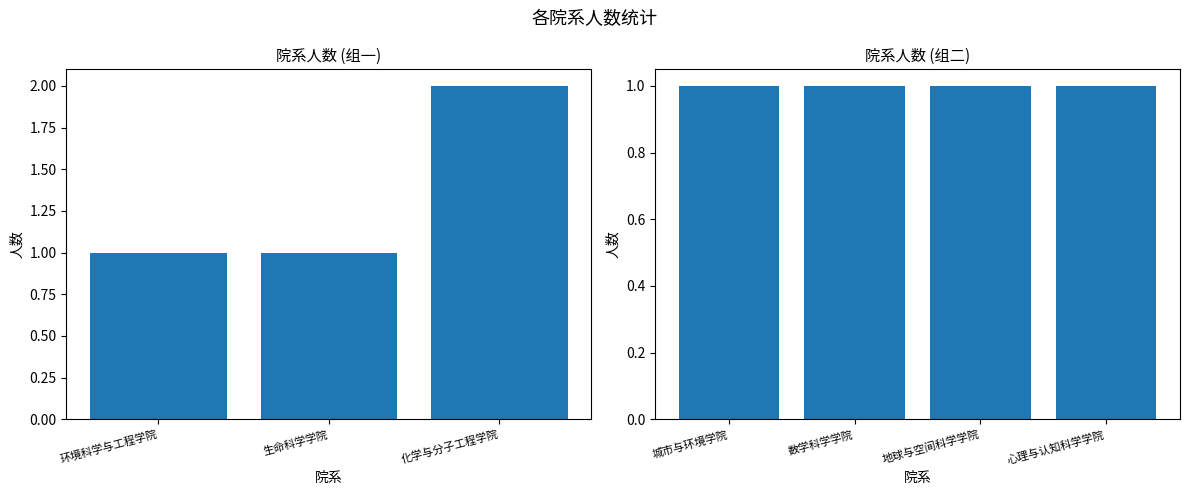

List the labels in order of value, largest first.

化学与分子工程学院, 环境科学与工程学院, 生命科学学院, 城市与环境学院, 数学科学学院, 地球与空间科学学院, 心理与认知科学学院